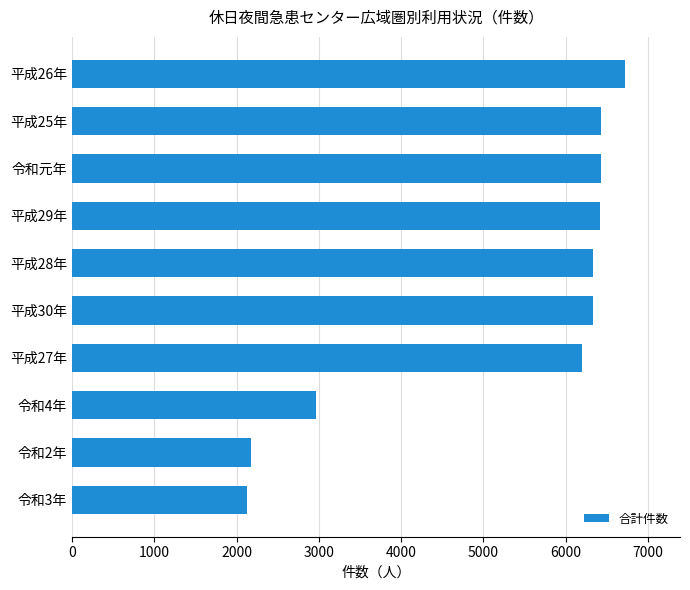

The value at 平成28年 is 2383. True or false?

False